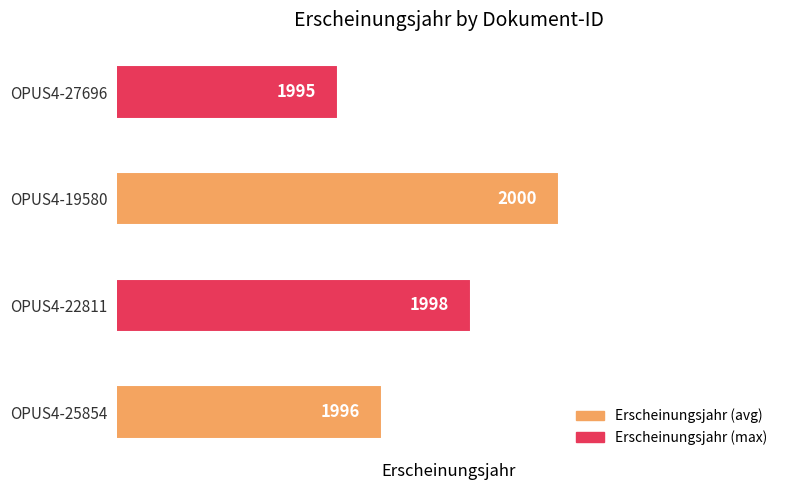

What is the difference between the second highest and second lowest values?

2